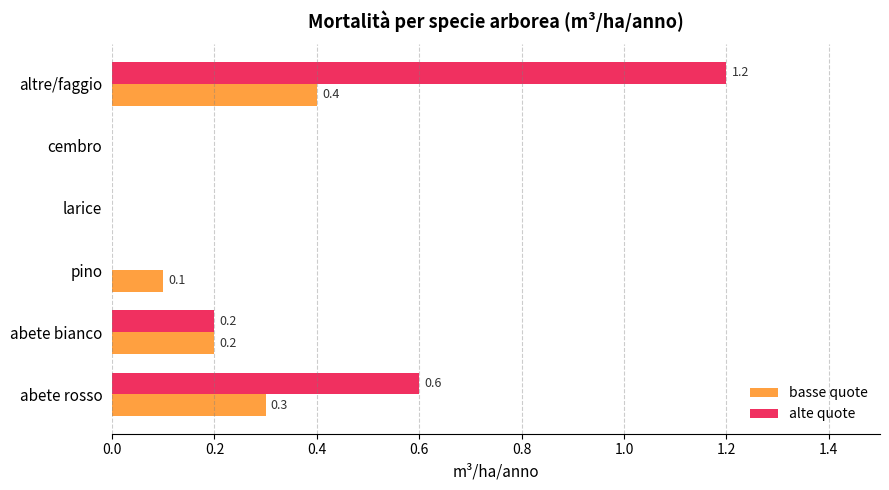

Which label corresponds to the largest value in the chart?

altre/faggio